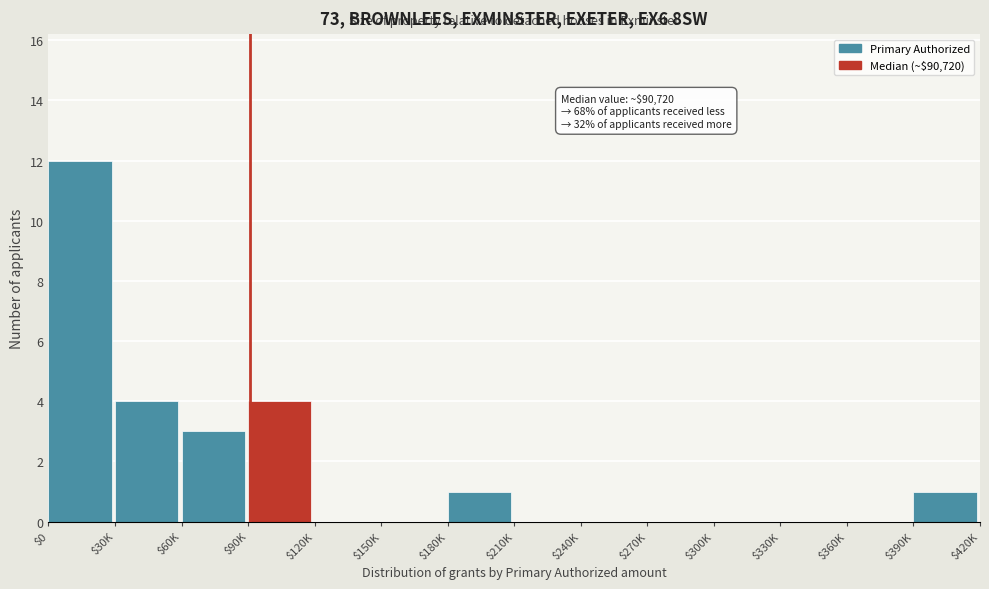

At which category does the chart reach its peak across all series?

$0